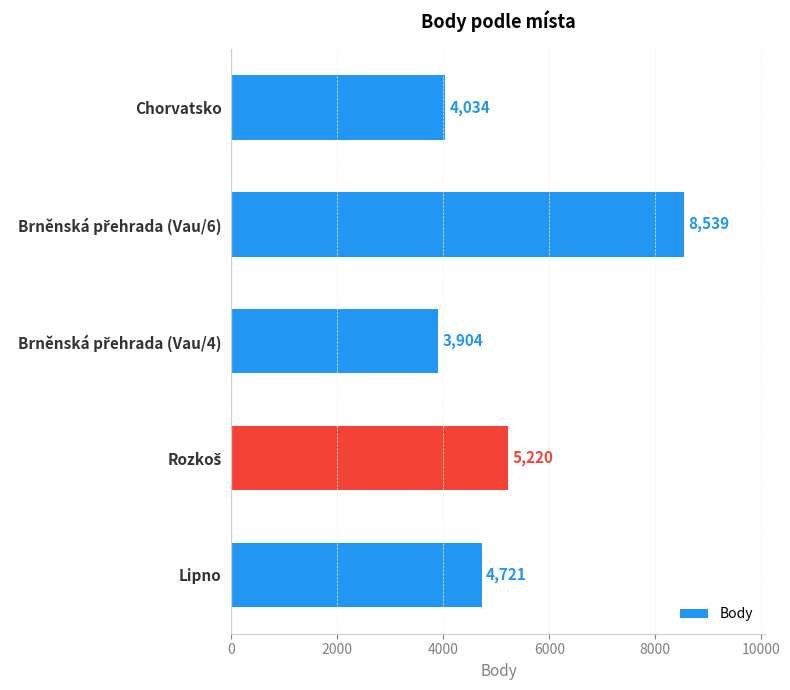

True or false: the data shows 4034 at Chorvatsko.

True